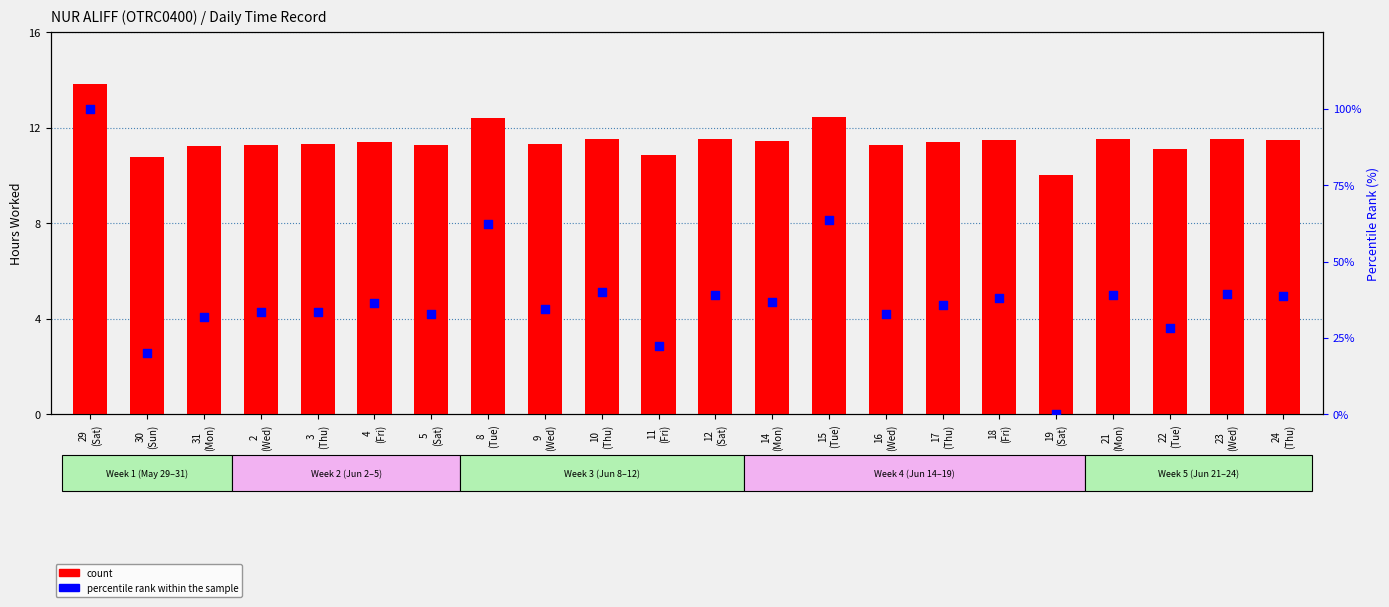

Which series contains the highest Y value?

percentile rank within the sample